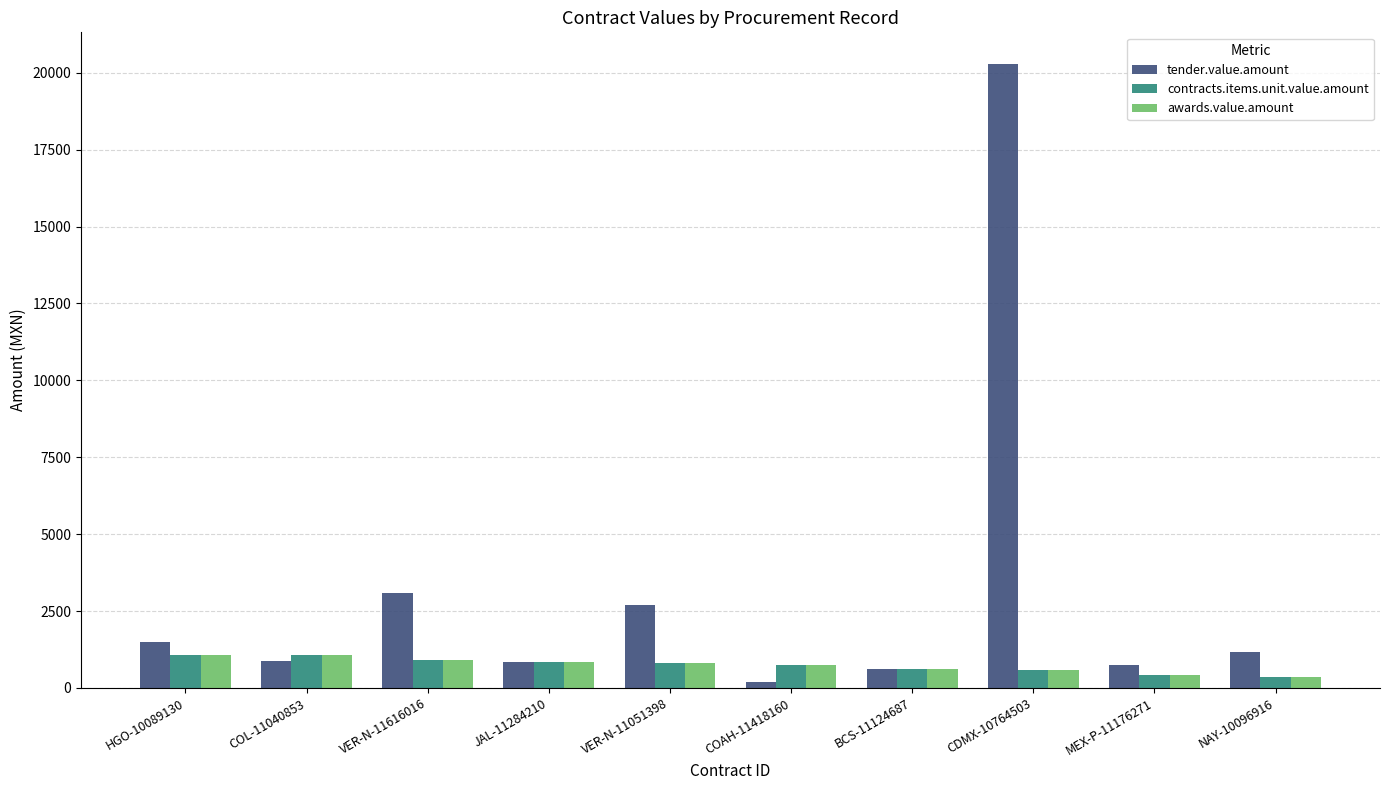

The awards.value.amount series shows 754.0 at COAH-11418160. True or false?

True